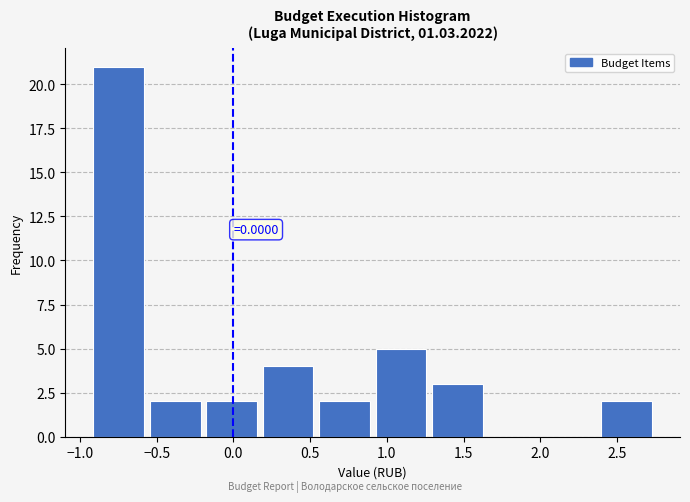

Over which range of the x-axis is the bar tallest?

-0.90 to -0.55